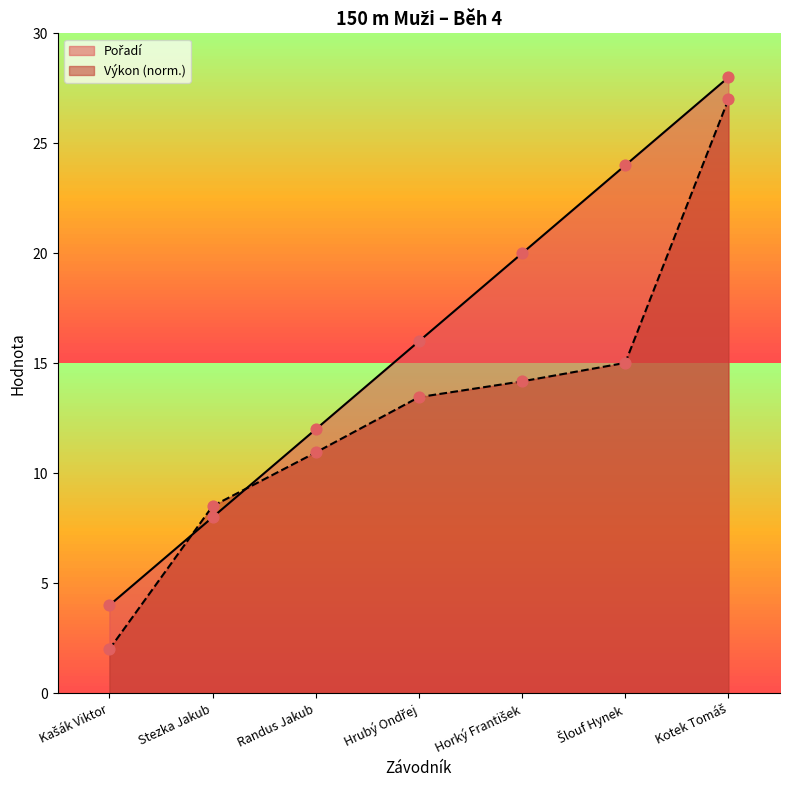

At how many categories does at least one series exceed 12?

4